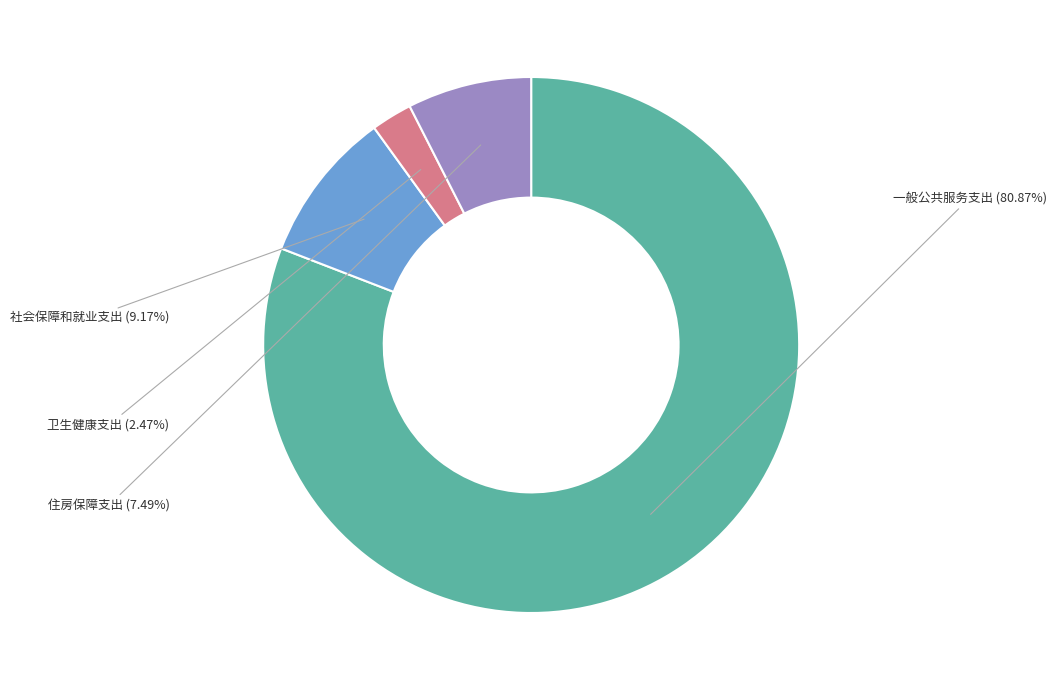

Does any single category account for the majority?

Yes